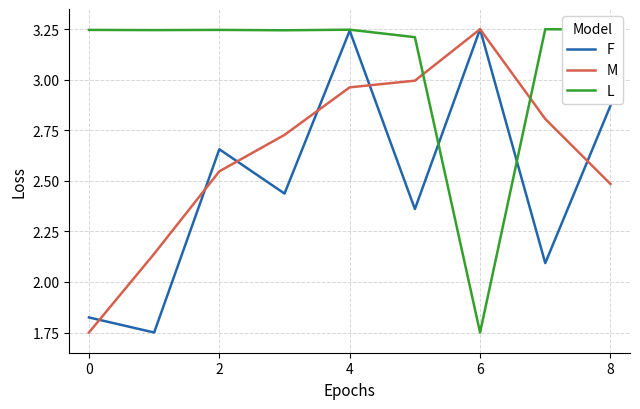

What is the difference between the maximum and minimum values in the F series?

1.5